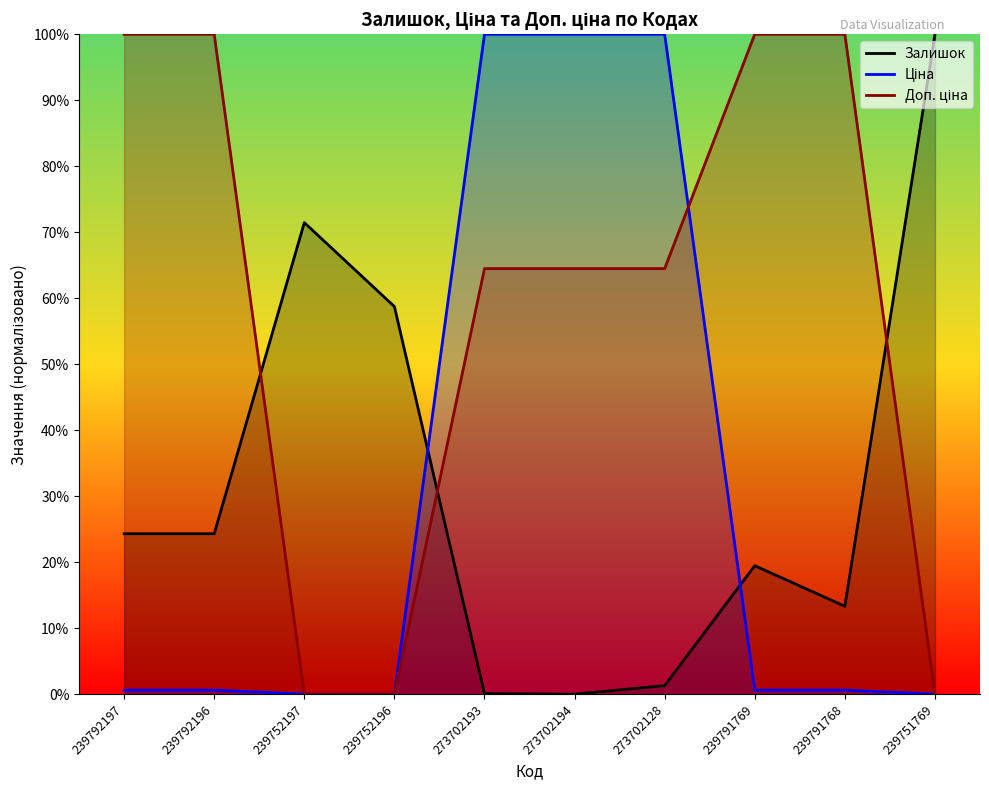

Reading left to right, what are all the values shown in this chart?

Залишок: 24.3	24.3	71.5	58.7	0.1	0.0	1.3	19.5	13.3	100.0
Ціна: 0.6	0.6	0.0	0.0	100.0	100.0	100.0	0.6	0.6	0.0
Доп. ціна: 100.0	100.0	0.0	0.0	64.5	64.5	64.5	100.0	100.0	0.0